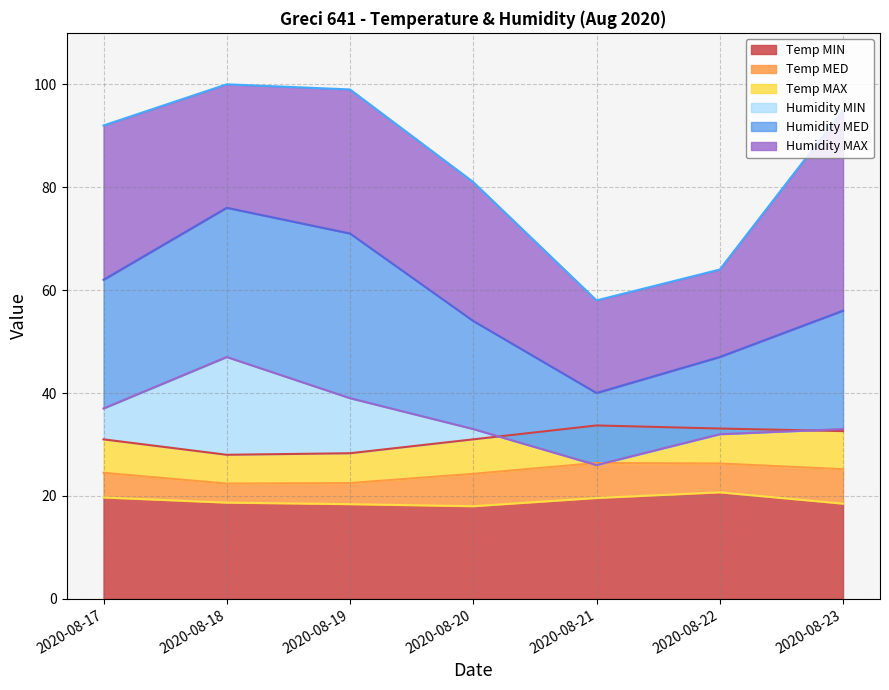

At how many categories does at least one series exceed 23?

7